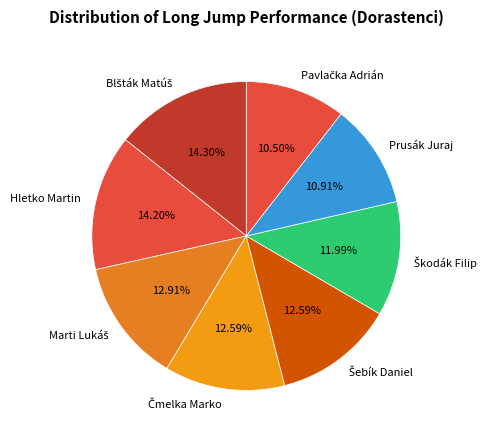

Does any single category account for the majority?

No